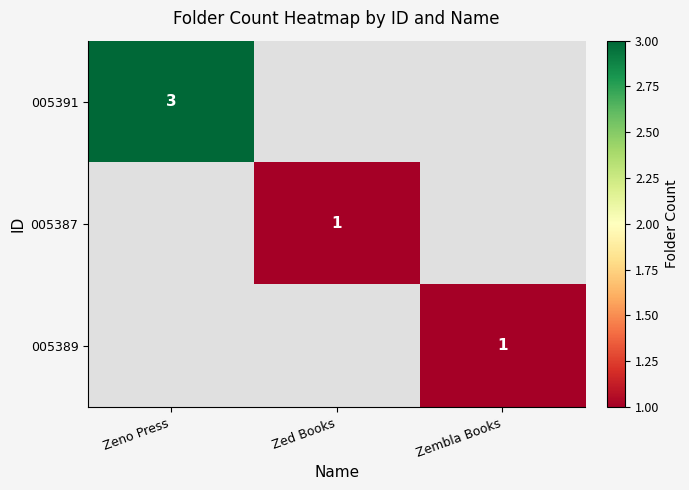

Between Zembla Books and Zeno Press, which is larger?

Zeno Press